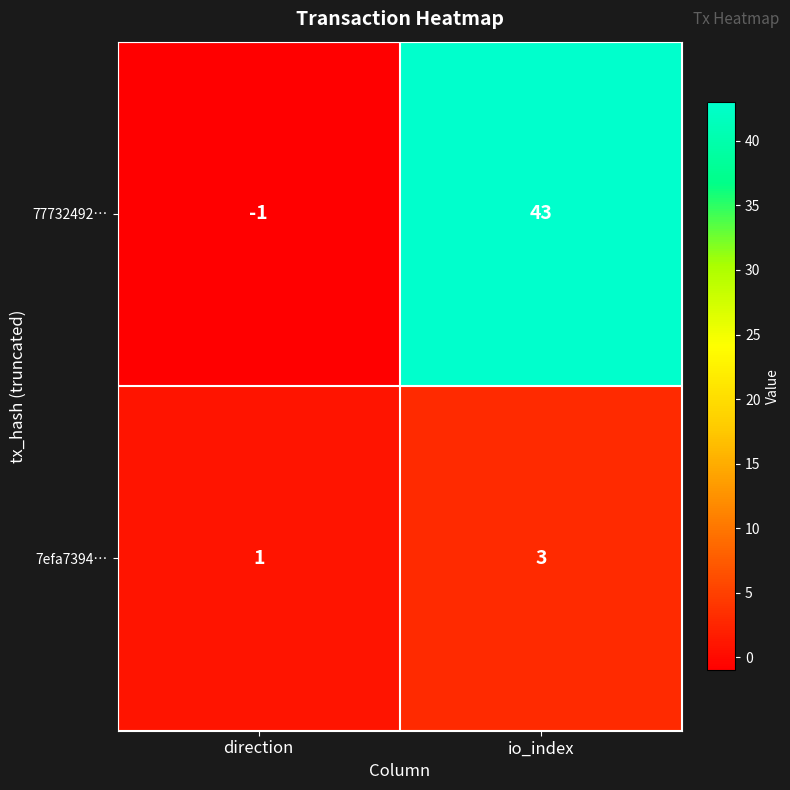

Reading left to right, transcribe all the data shown in this chart.

77732492…: direction=-1	io_index=43
7efa7394…: direction=1	io_index=3